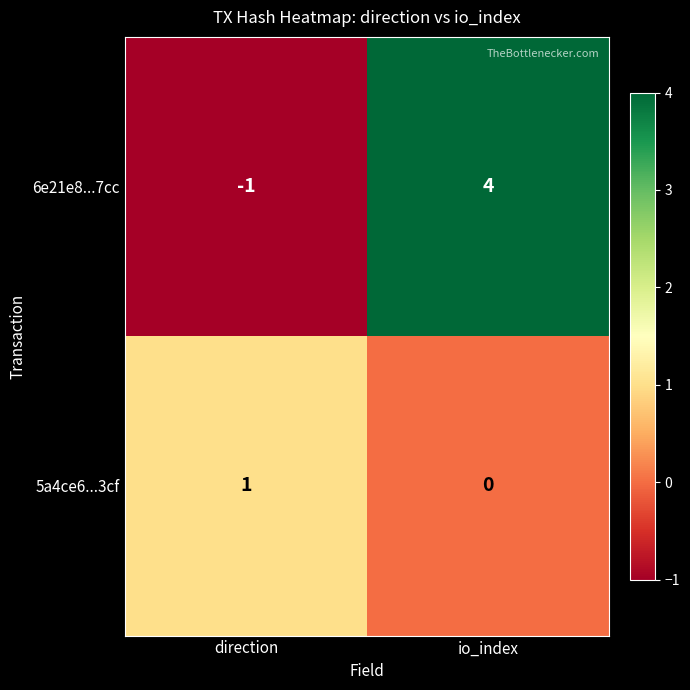

Reading left to right, what are all the values shown in this chart?

6e21e8...7cc: direction=-1	io_index=4
5a4ce6...3cf: direction=1	io_index=0